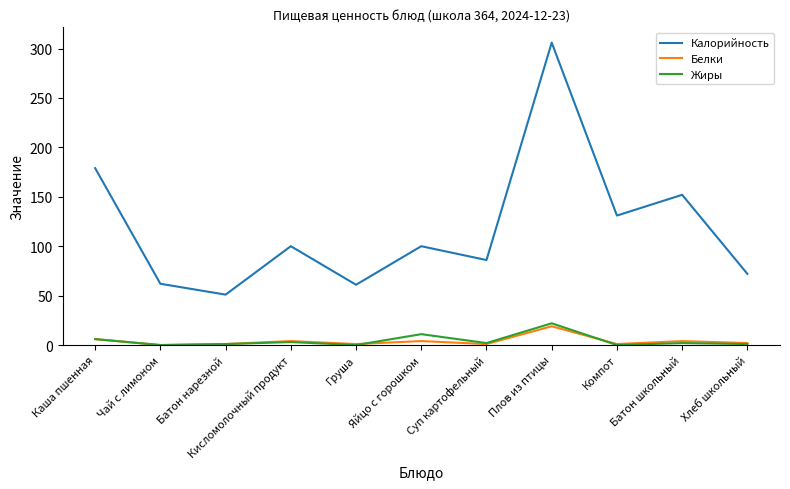

In Белки, how many points are lower than both neighbors (excluding endpoints)?

4